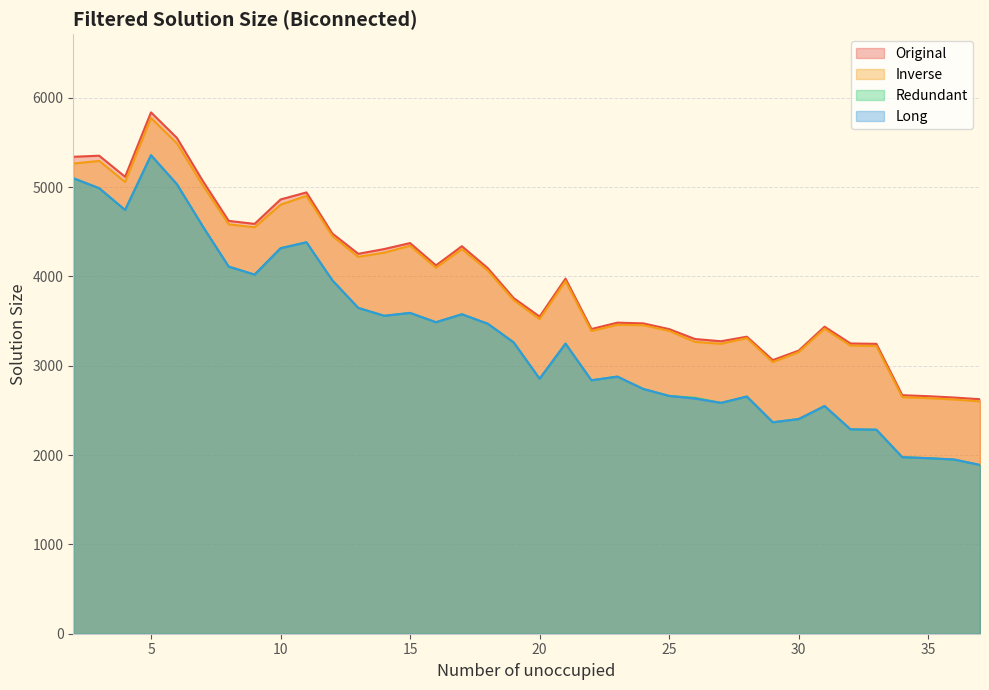

At which category is the sum across all series the highest?

5